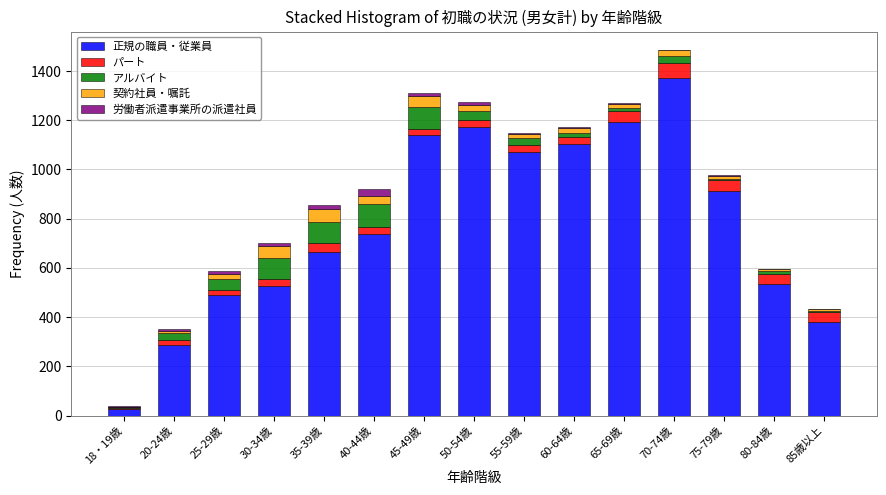

At which category is the sum across all series the highest?

70-74歳